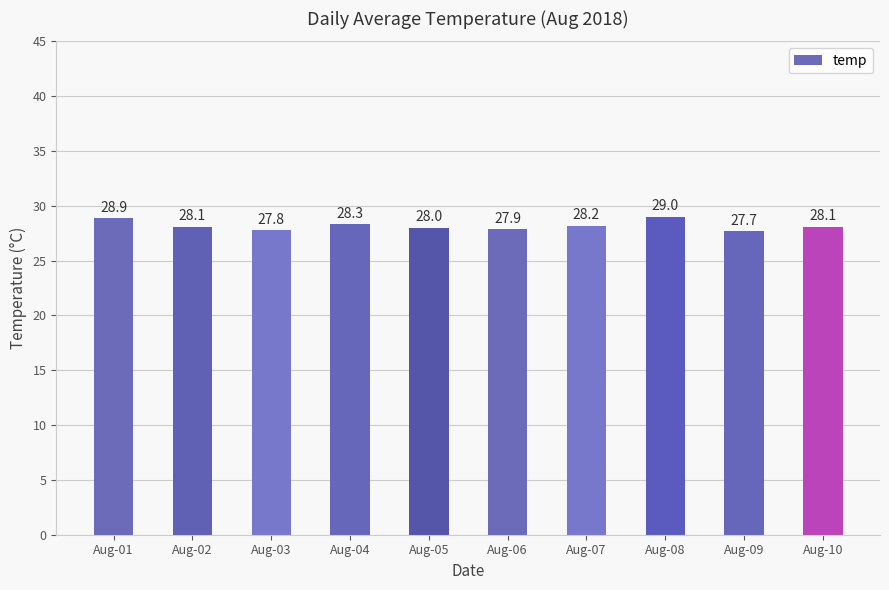

Are the bars grouped side by side (vs. stacked)?

No